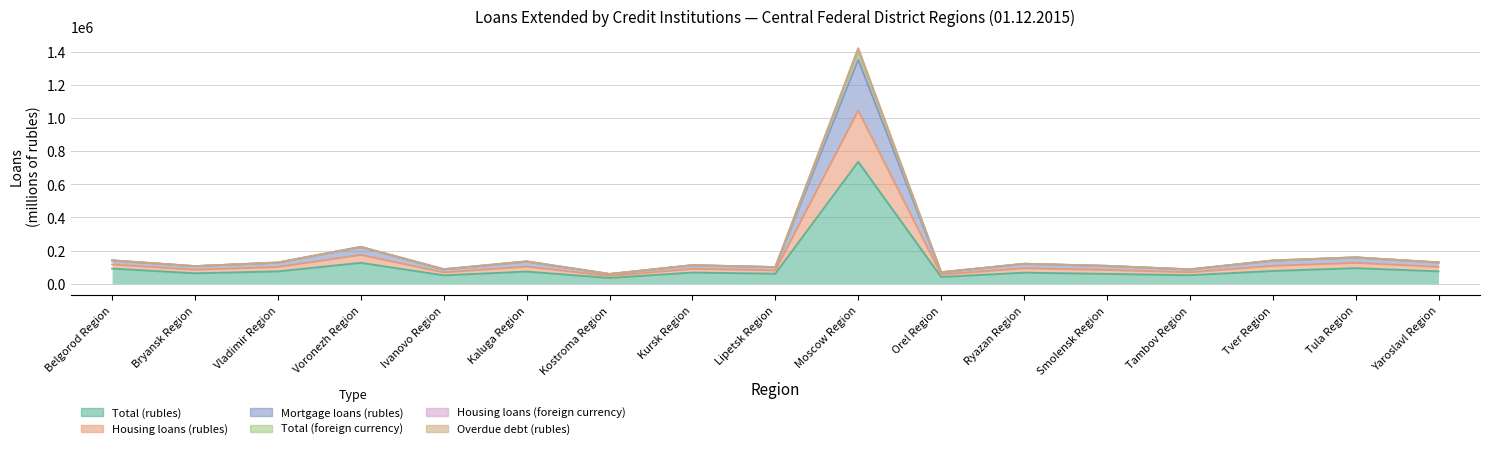

How many distinct data groups are displayed?

6